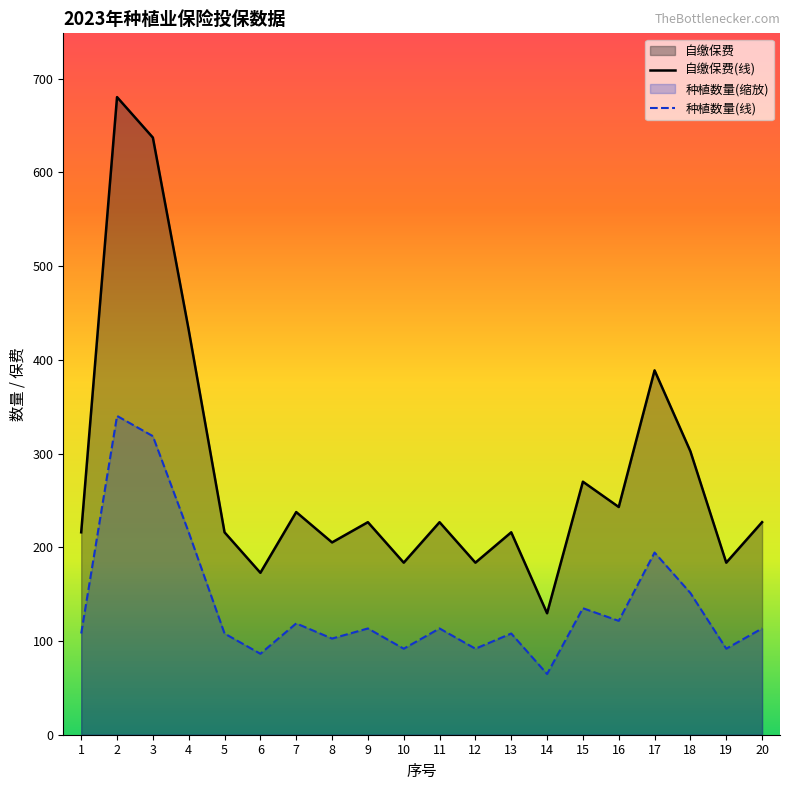

Between 2 and 6, which is larger?

2